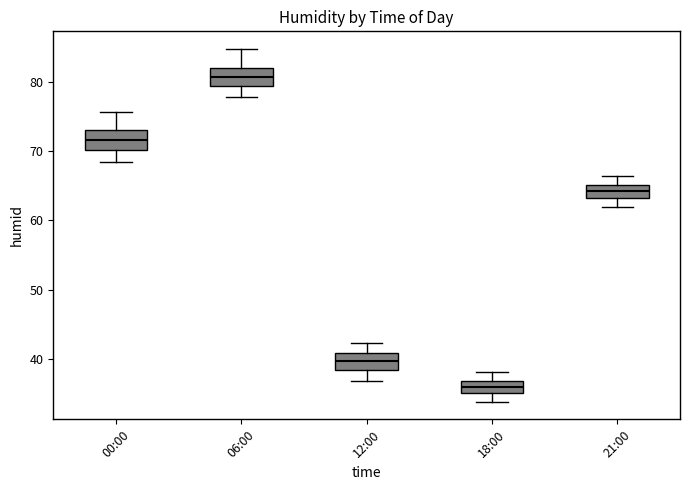

Reading left to right, read every box against the y-axis: the position of its median line, the range the box covers, and the ends of its whiskers. The values are not printed on the chart, so give them approximately, as read against the axis.

00:00: median 72, box 70 to 73, whiskers 68 to 76
06:00: median 81, box 79 to 82, whiskers 78 to 85
12:00: median 40, box 38 to 41, whiskers 37 to 42
18:00: median 36, box 35 to 37, whiskers 34 to 38
21:00: median 64, box 63 to 65, whiskers 62 to 67